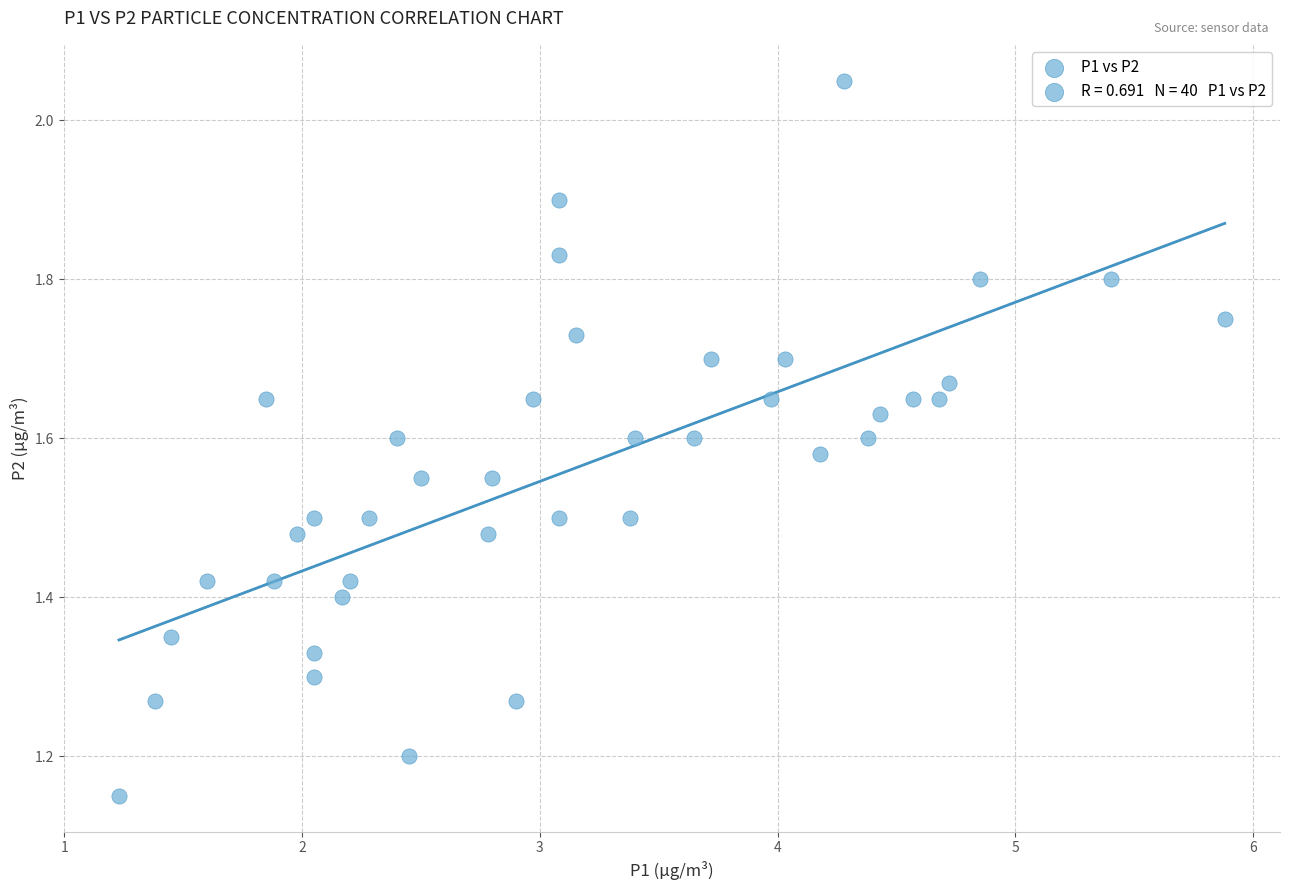

What is the range of Y values (max minus min)?

0.9